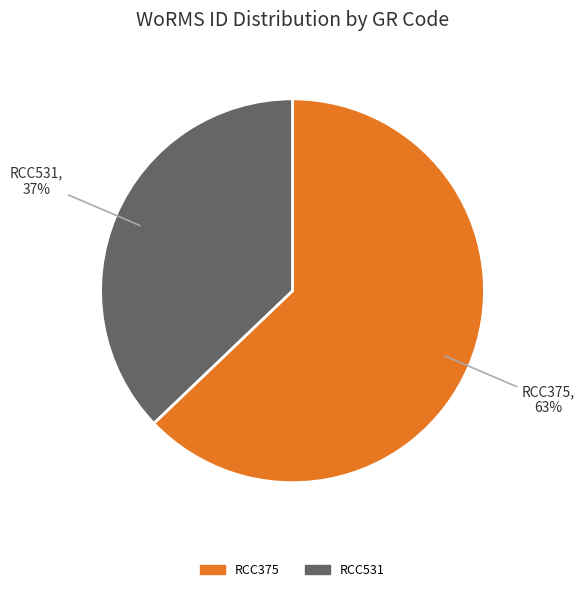

True or false: RCC375 accounts for 63% of the total.

True